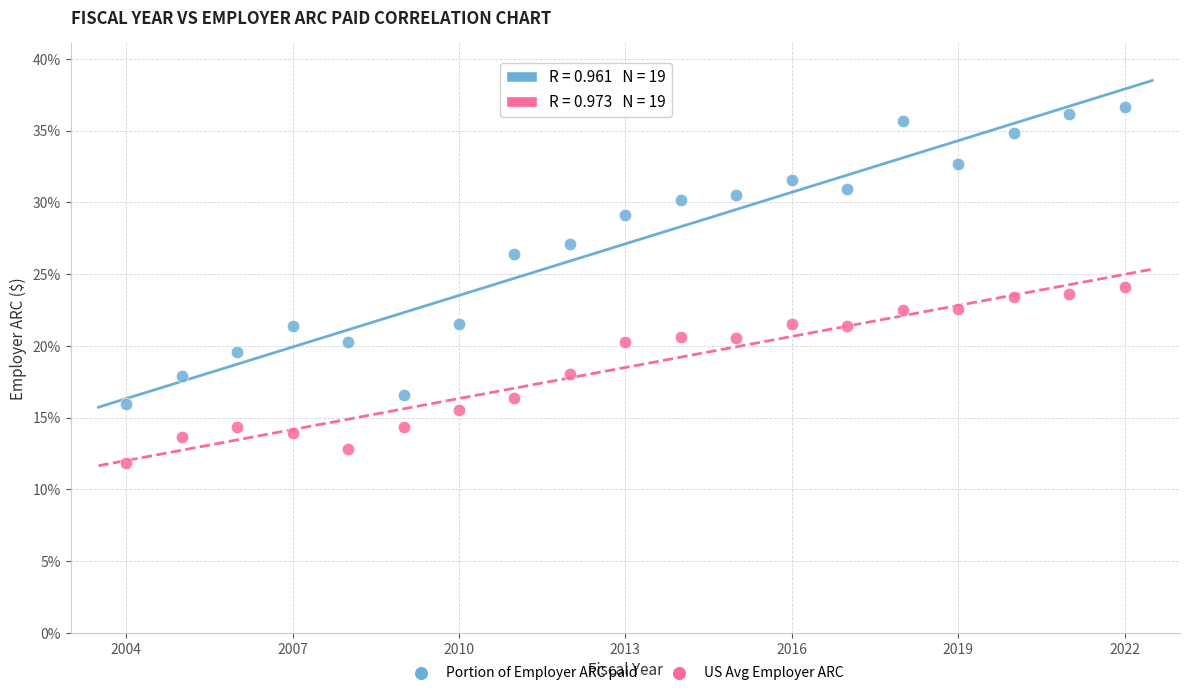

Which series contains the highest Y value?

Portion of Employer ARC paid